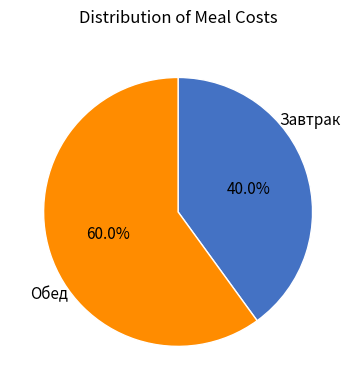

What percentage is NOT represented by Обед?

40.0%